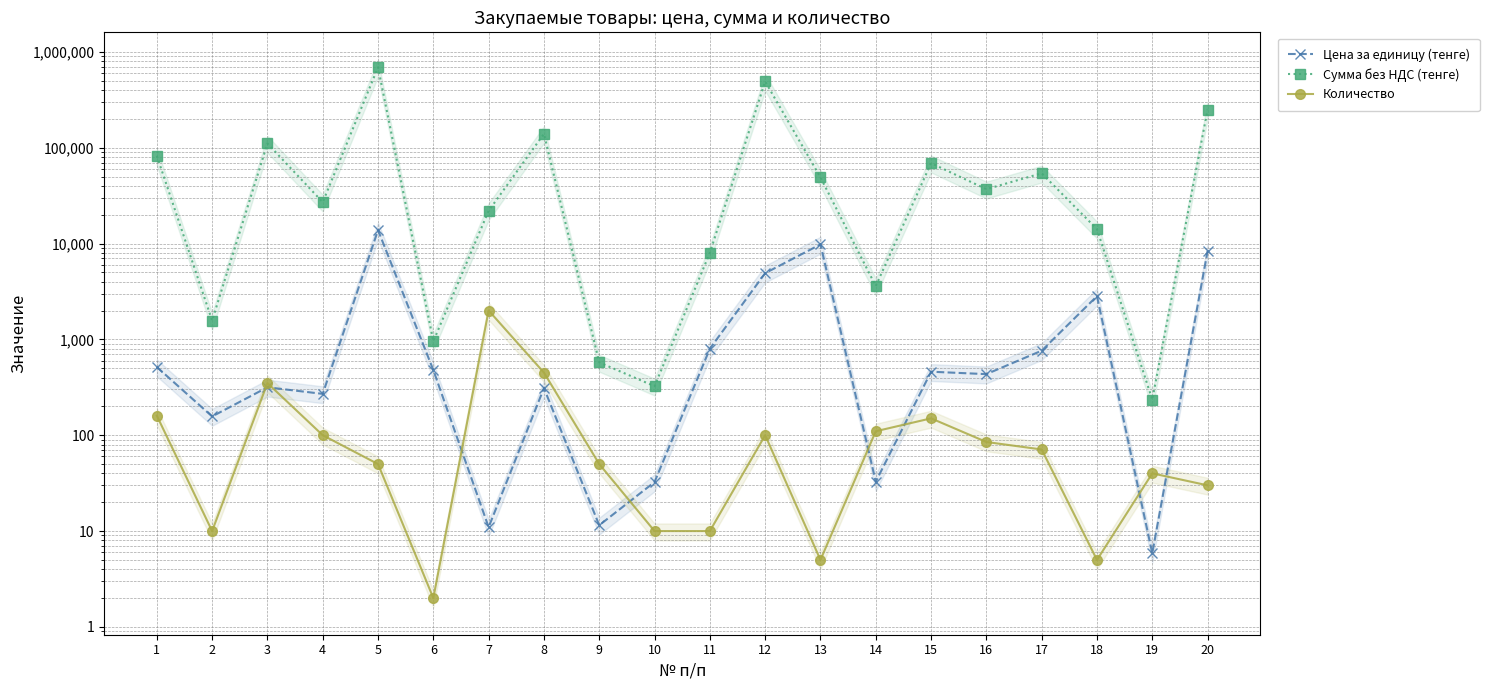

Where is Количество nearest to the value 1001?

8